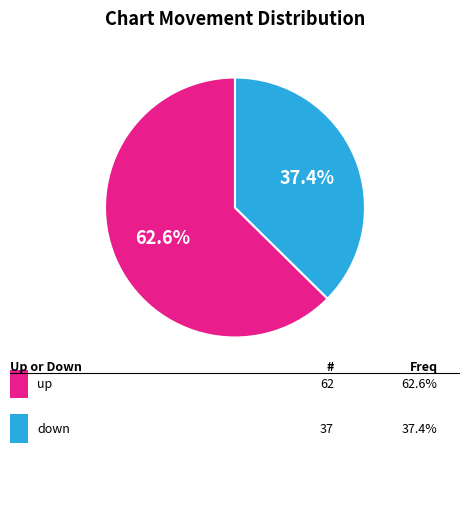

Does any single category account for the majority?

Yes